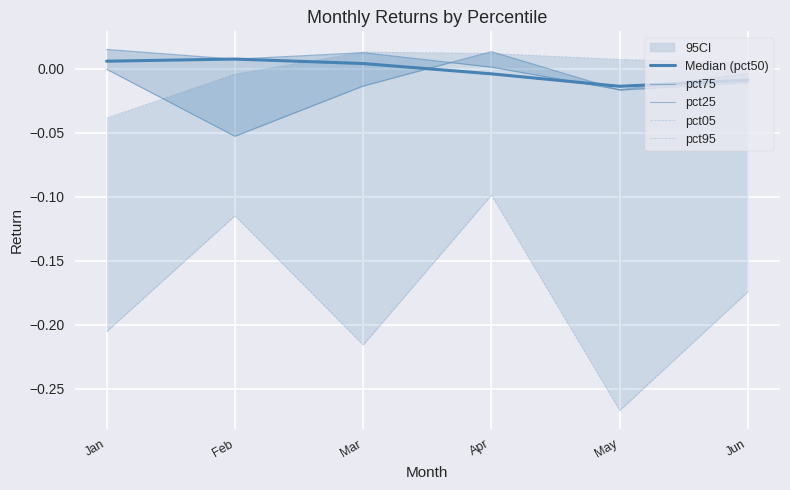

How many lines are shown in the chart?

5